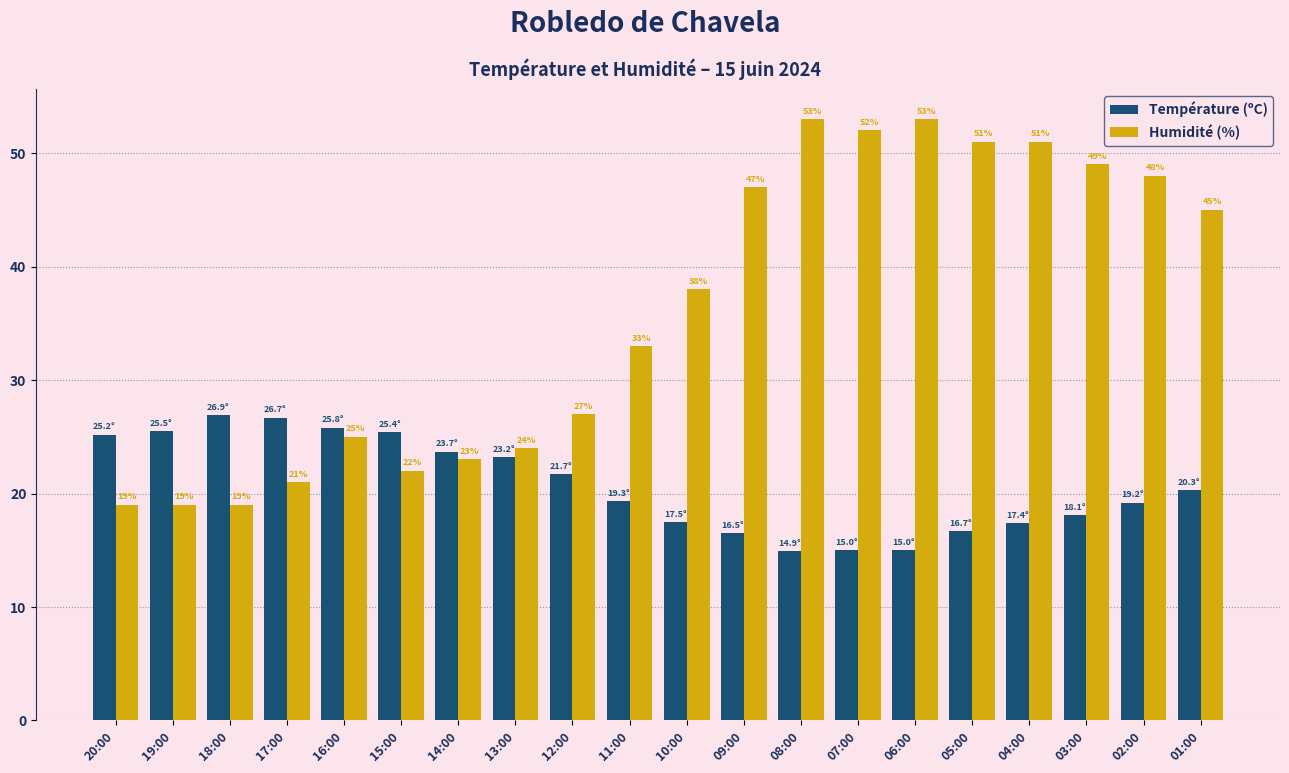

What is the label of the 13th bar from the left?

08:00